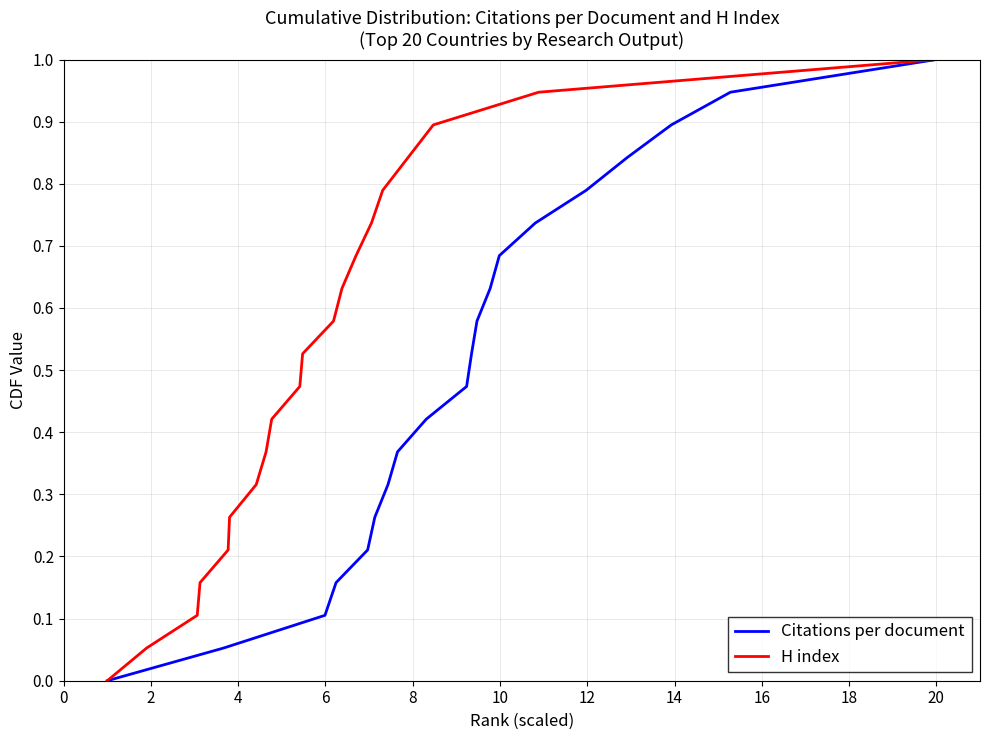

Which series has the largest total across all categories?

Citations per document